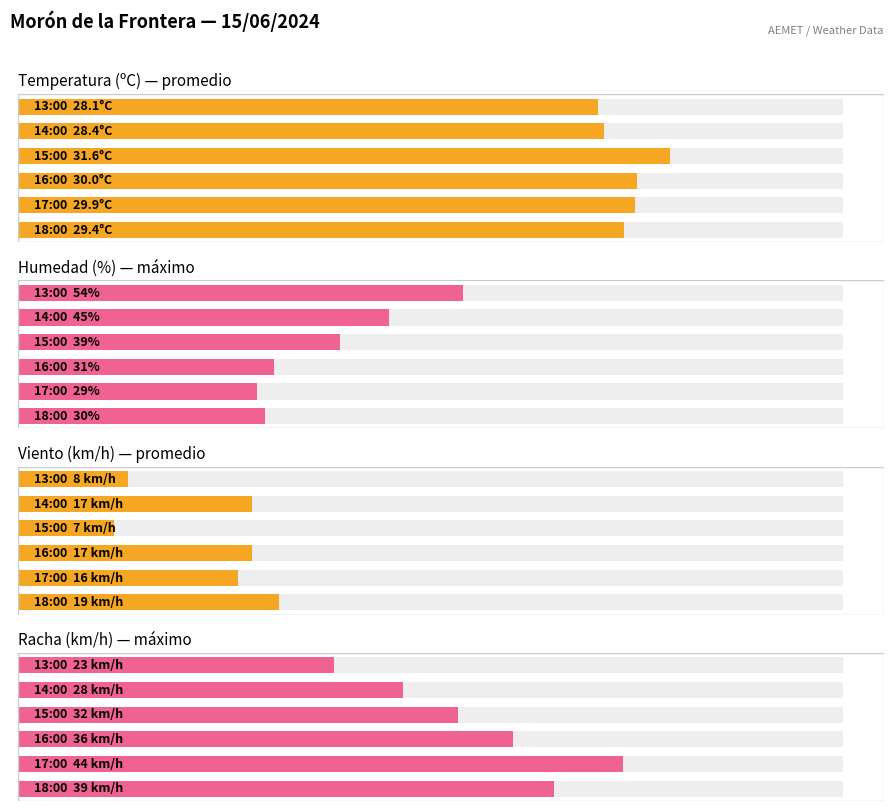

What are all the series names shown in the legend?

Temperatura (ºC) — promedio, Humedad (%) — máximo, Viento (km/h) — promedio, Racha (km/h) — máximo